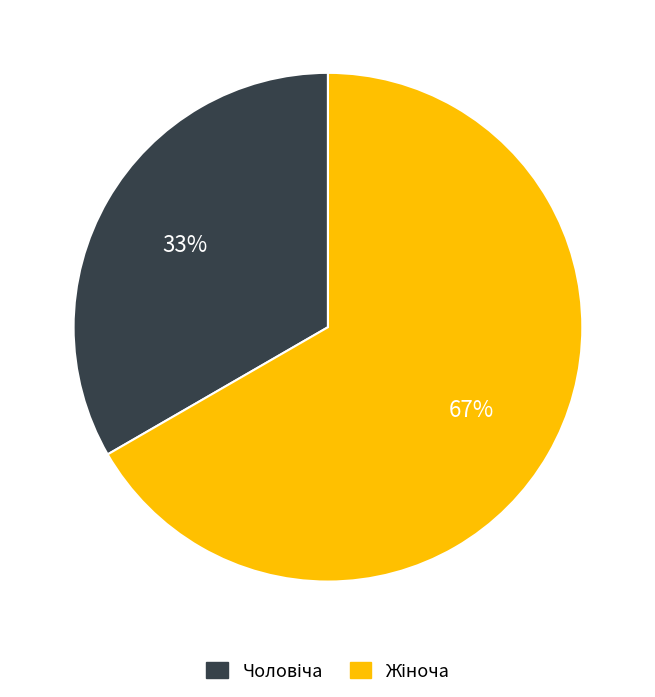

Is there any slice that represents more than half of the pie?

Yes